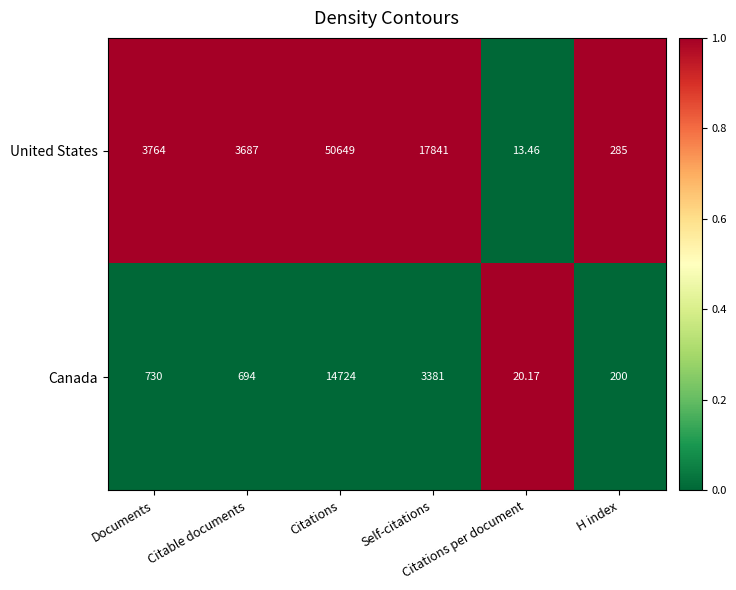

Rank the series by their maximum value, from lowest to highest.

Canada, United States